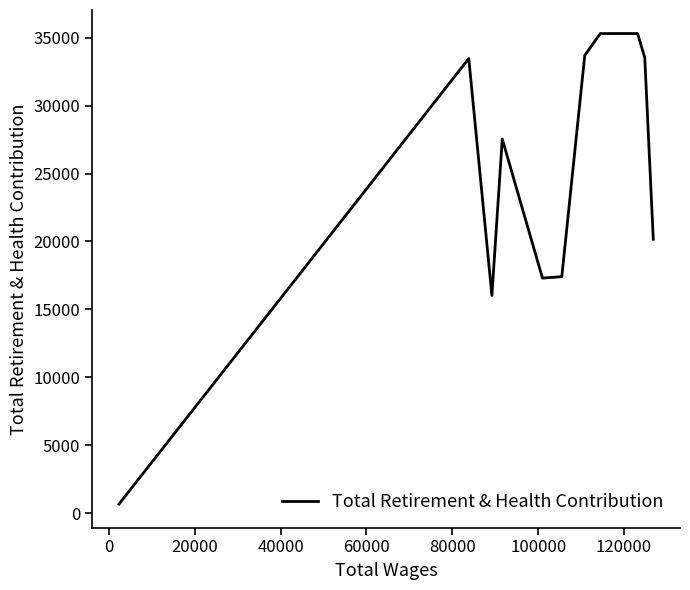

What is the difference between the maximum and minimum values?

34653